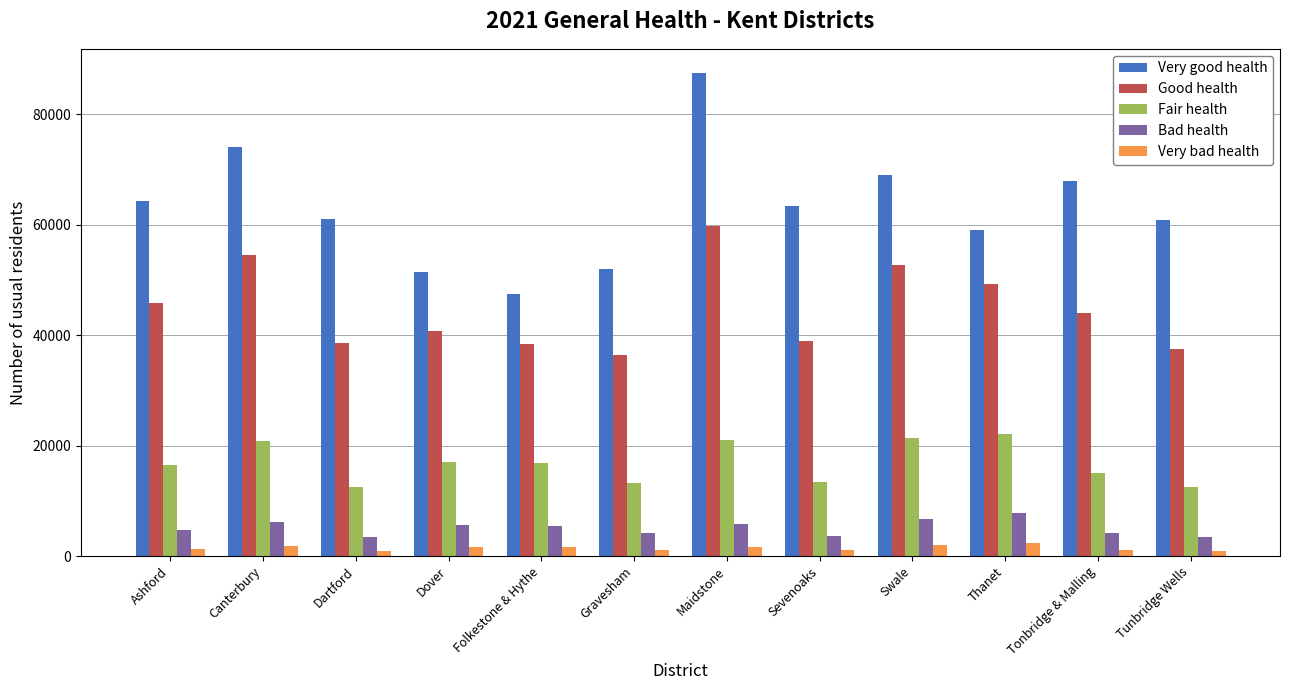

Does the chart contain any negative values?

No